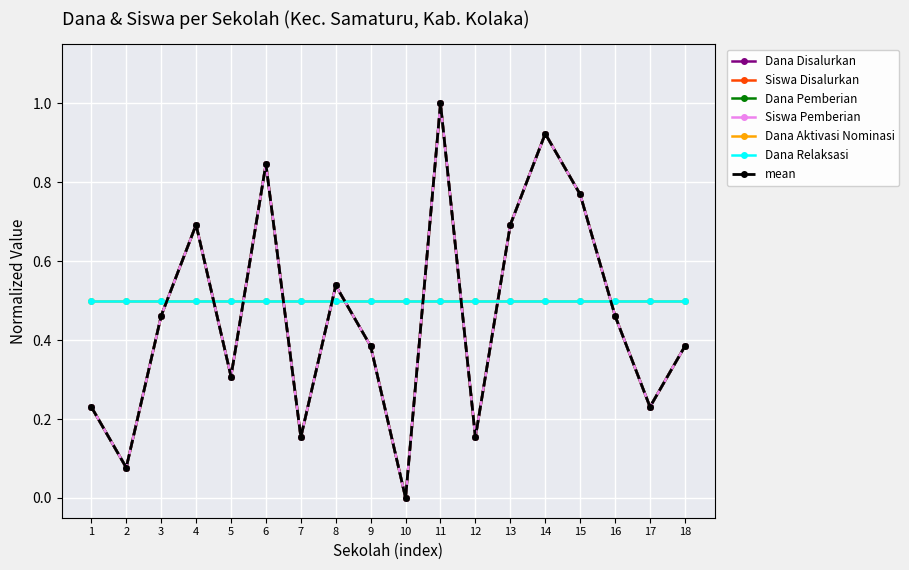

Is this an area chart (filled region under the line)?

No